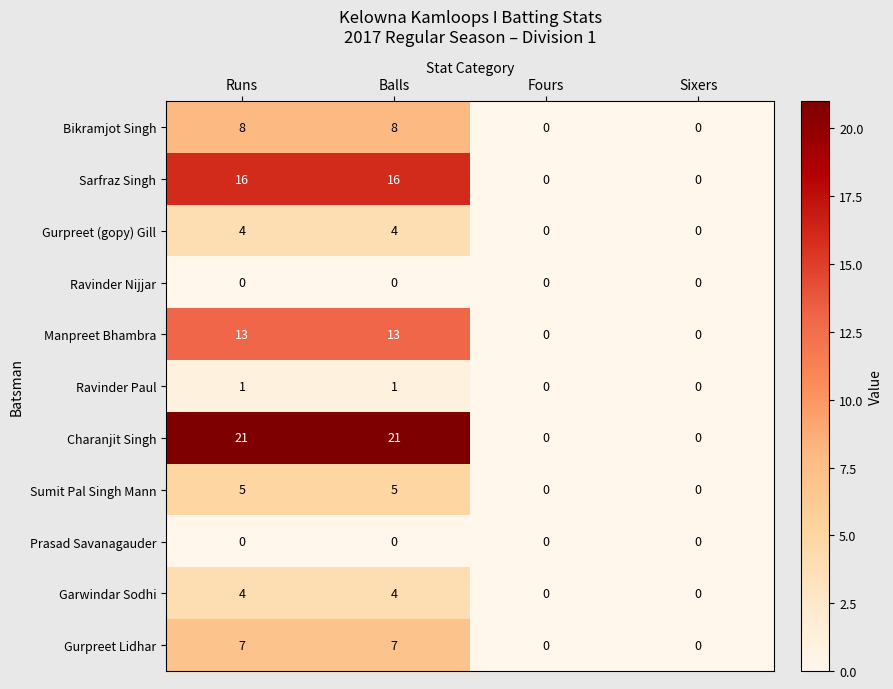

What is the sum of all Sumit Pal Singh Mann values?

10